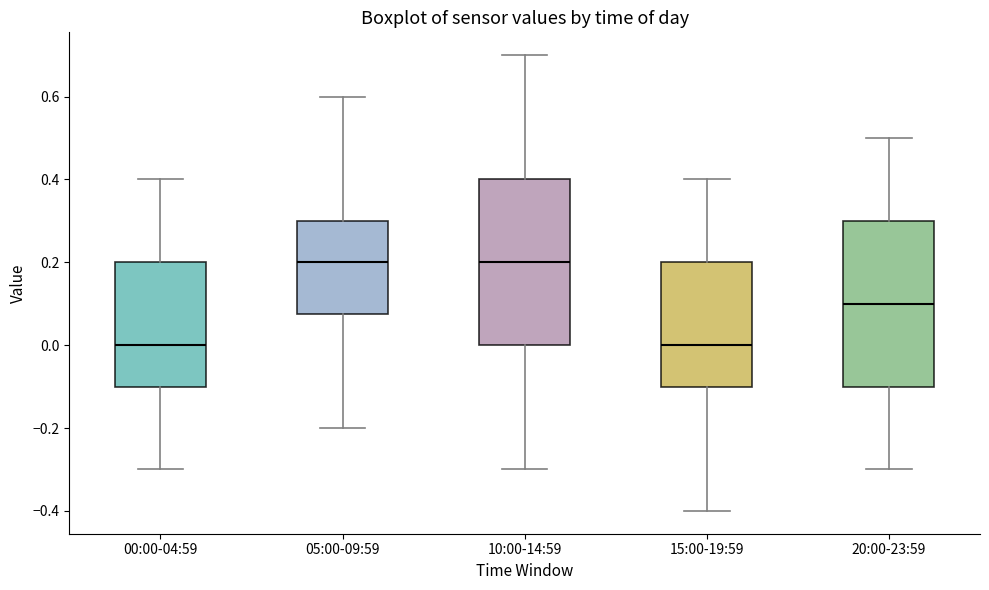

Reading left to right, transcribe this box plot: for each box, give where its median line is, the range the box spans, and where its two whiskers end, as read against the y-axis. The values are not printed on the chart, so give them approximately, as read against the axis.

00:00-04:59: median 0.00, box -0.10 to 0.20, whiskers -0.30 to 0.40
05:00-09:59: median 0.20, box 0.08 to 0.30, whiskers -0.20 to 0.60
10:00-14:59: median 0.20, box 0.00 to 0.40, whiskers -0.30 to 0.70
15:00-19:59: median 0.00, box -0.10 to 0.20, whiskers -0.40 to 0.40
20:00-23:59: median 0.10, box -0.10 to 0.30, whiskers -0.30 to 0.50